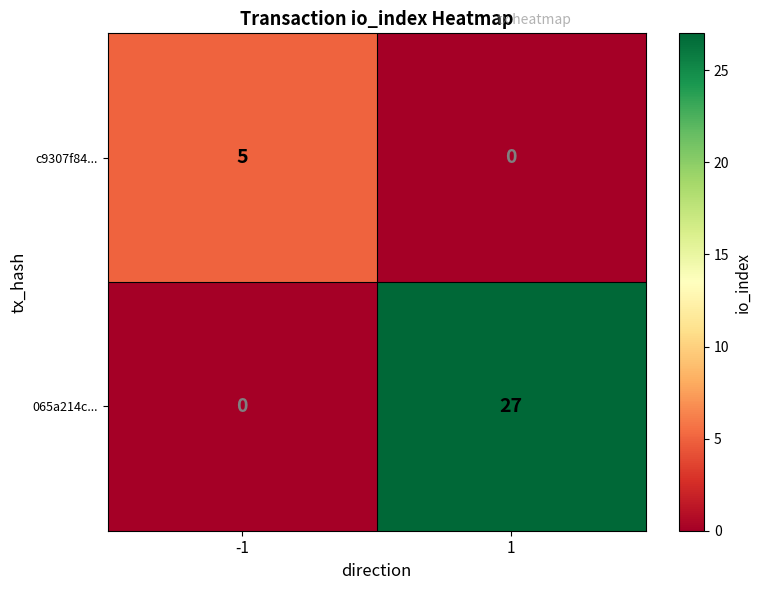

Between -1 and 1, which series saw the biggest shift?

065a214c...